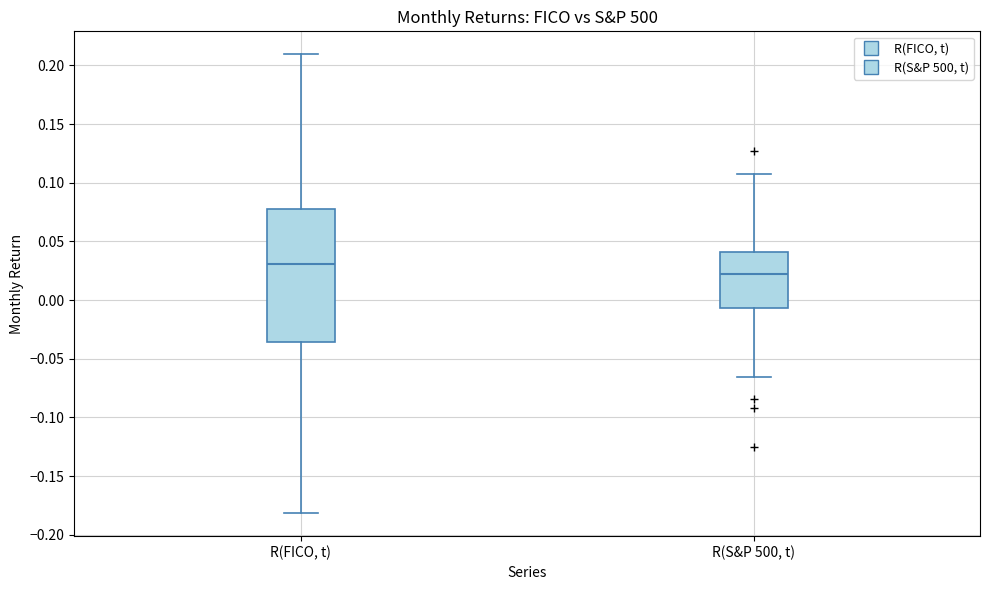

Where is the upper edge of the box for R(FICO, t) on the y-axis? The values are not printed on the chart, so give them approximately, as read against the axis.

0.075